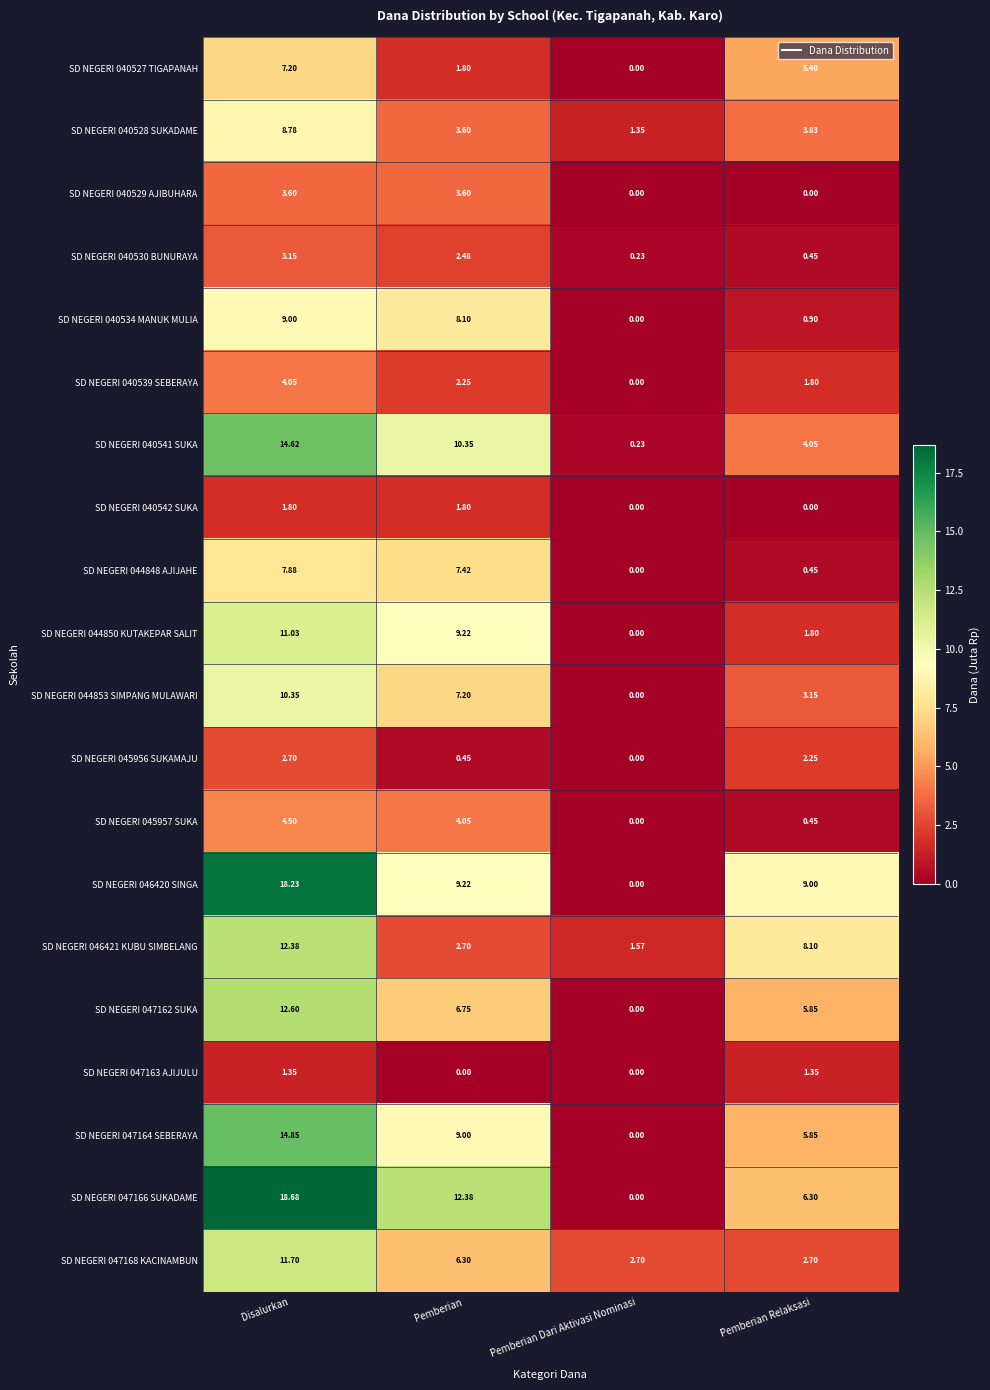

List the labels in order of SD NEGERI 047166 SUKADAME value, smallest first.

Pemberian Dari Aktivasi Nominasi, Pemberian Relaksasi, Pemberian, Disalurkan